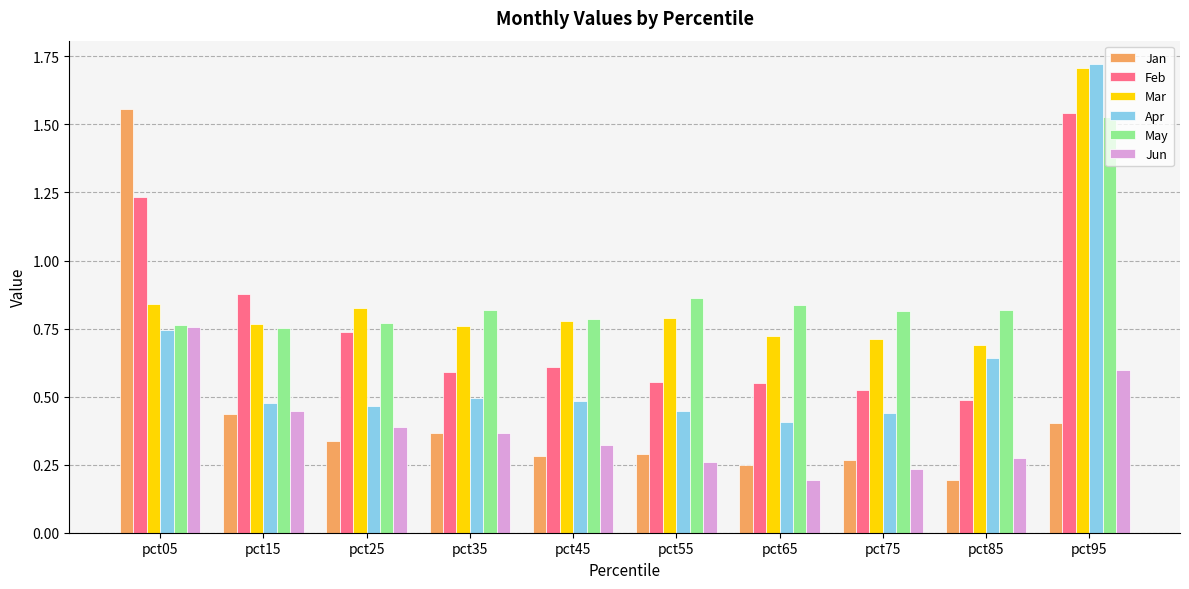

What is the difference between the maximum and minimum values in the Jan series?

1.4